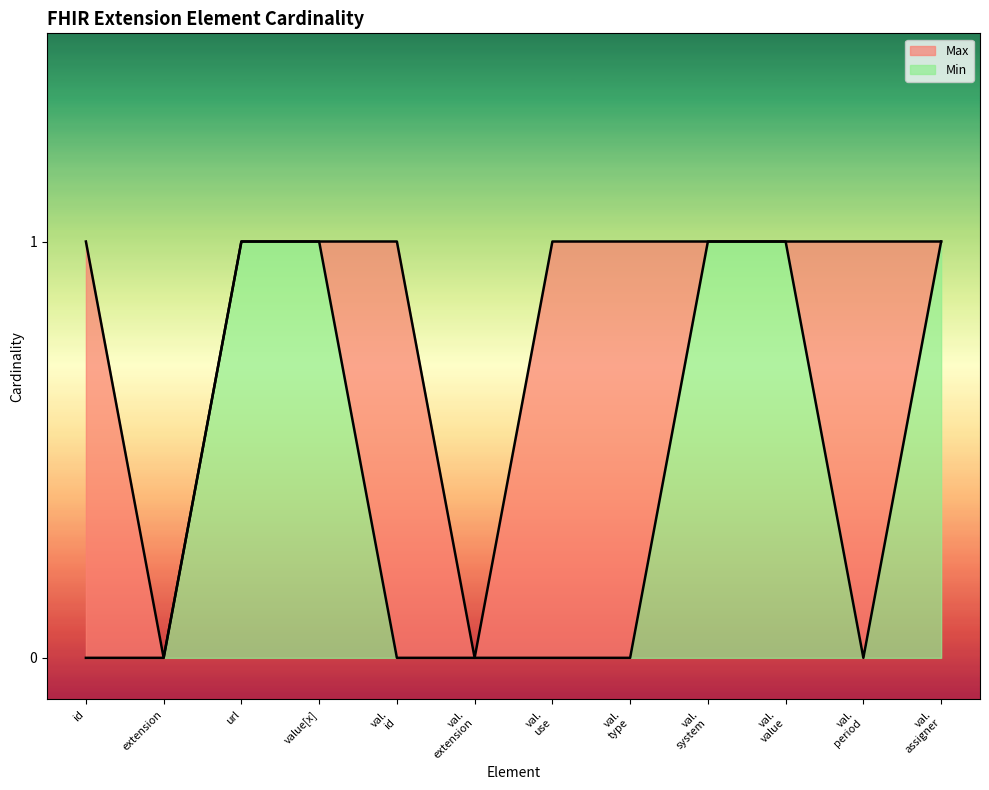

Does the chart display data point markers on the line(s)?

No